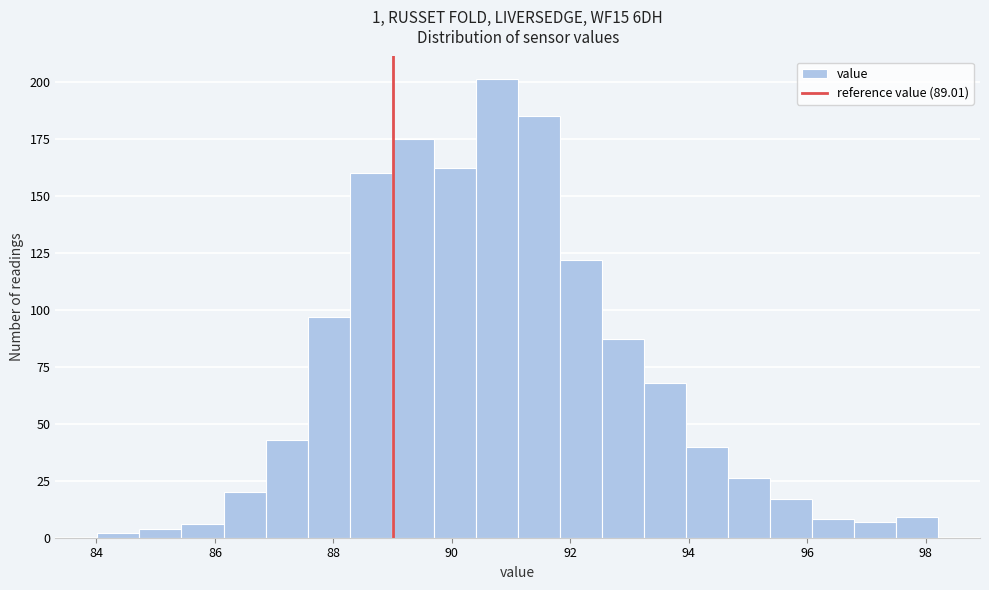

Read against the x-axis, roughly where is the centre of the tallest bar?

90.8